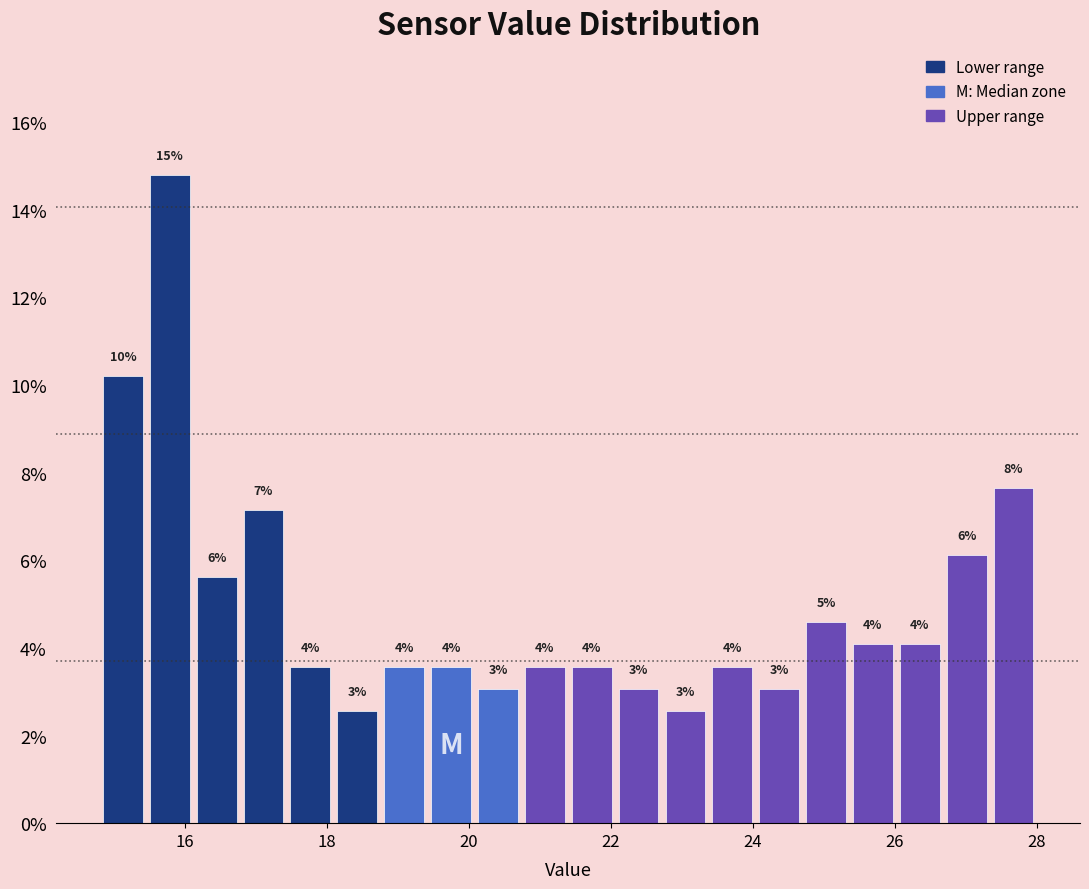

Around what value on the x-axis is the tallest bar? Give the approximate position of its centre, as read against the axis.

15.8